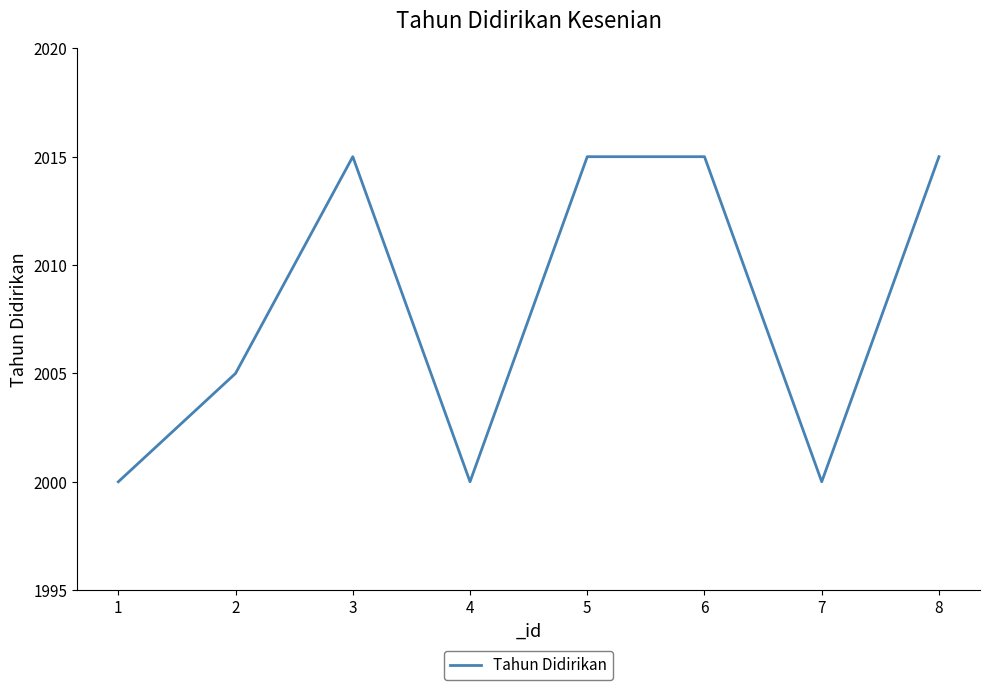

How many lines are shown in the chart?

1